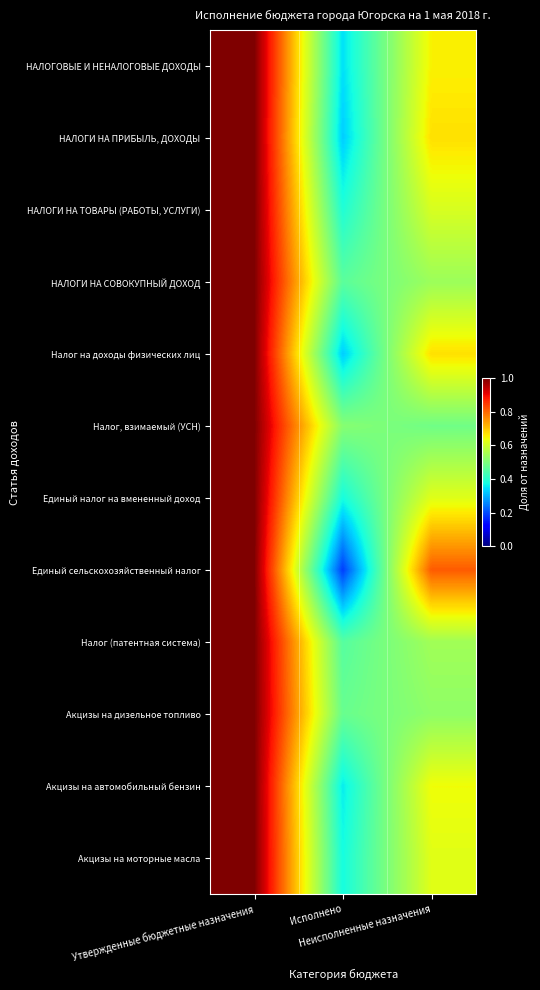

At which category is the sum across all series the highest?

Утвержденные бюджетные назначения